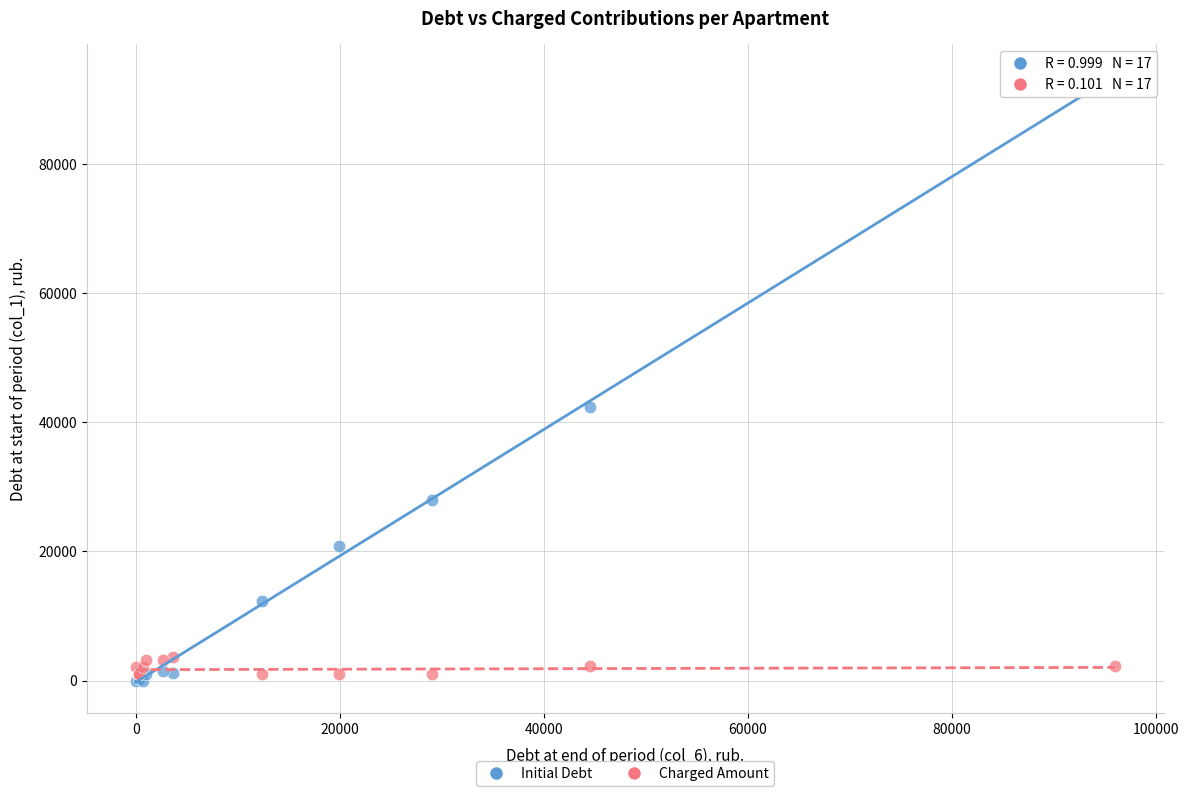

Across all series, what Y value is closest to 46903?

42333.1